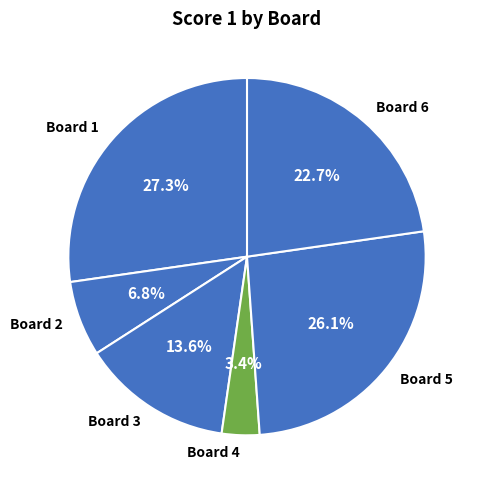

Which category has the smallest portion of the pie?

Board 4